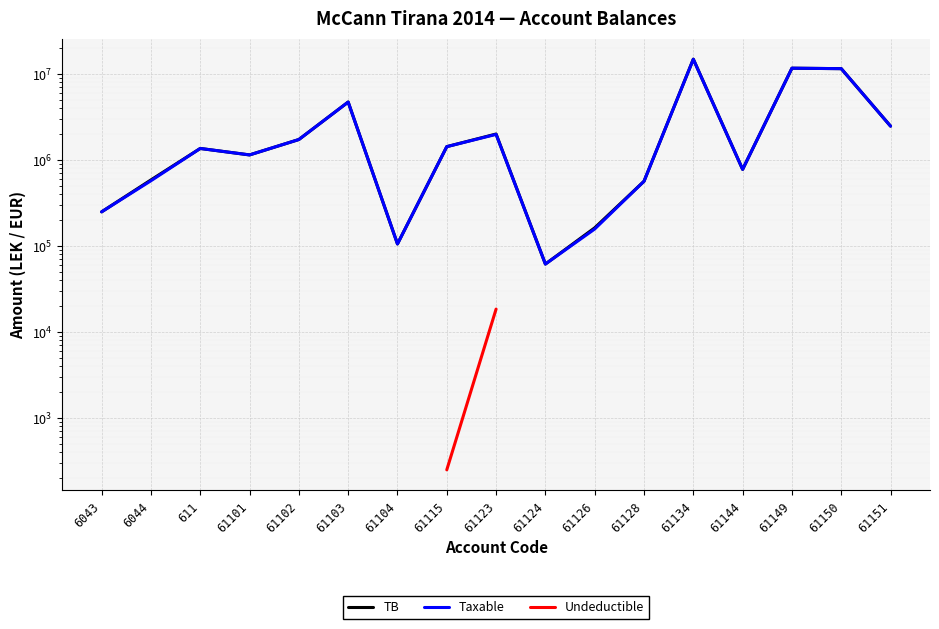

Which category has the highest value in the Undeductible series?

6043